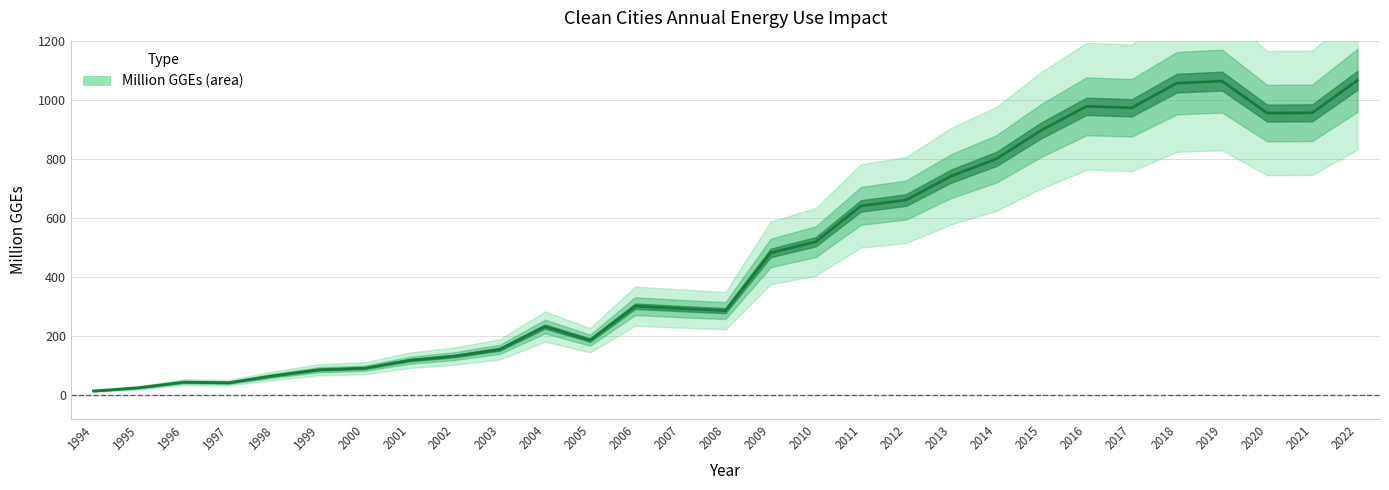

List the labels in order of value, smallest first.

1994, 1995, 1997, 1996, 1998, 1999, 2000, 2001, 2002, 2003, 2005, 2004, 2008, 2007, 2006, 2009, 2010, 2011, 2012, 2013, 2014, 2015, 2020, 2021, 2017, 2016, 2018, 2019, 2022